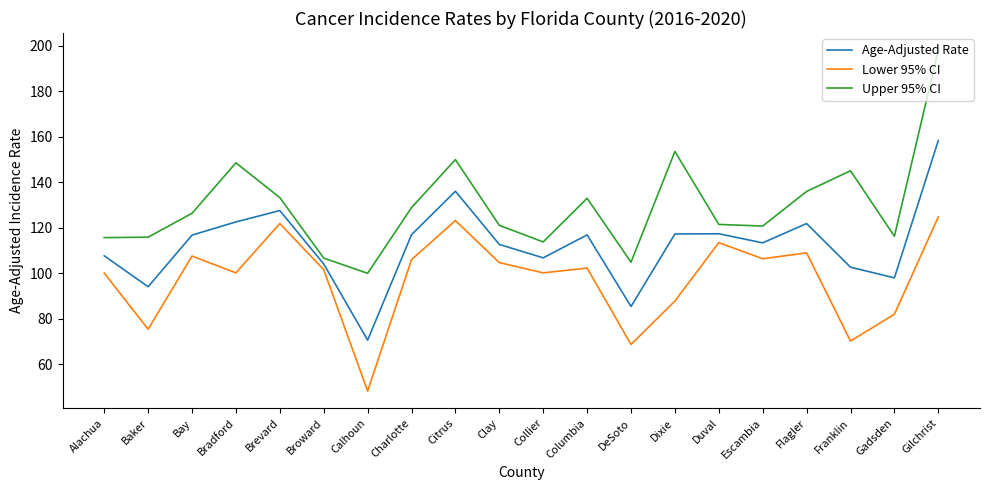

Is it true that Age-Adjusted Rate equals 116.8 at Bay?

True